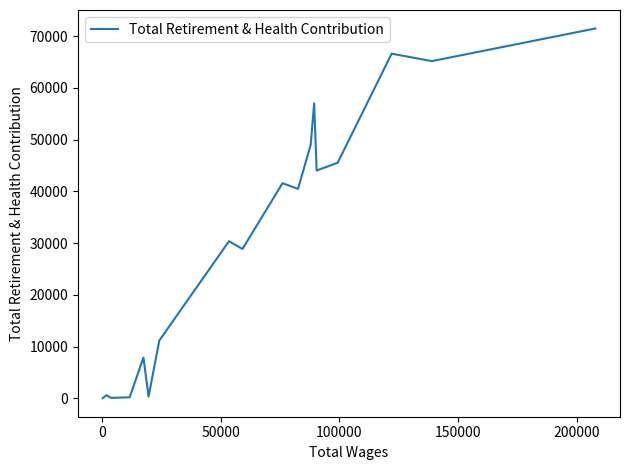

How many values are above zero?

19